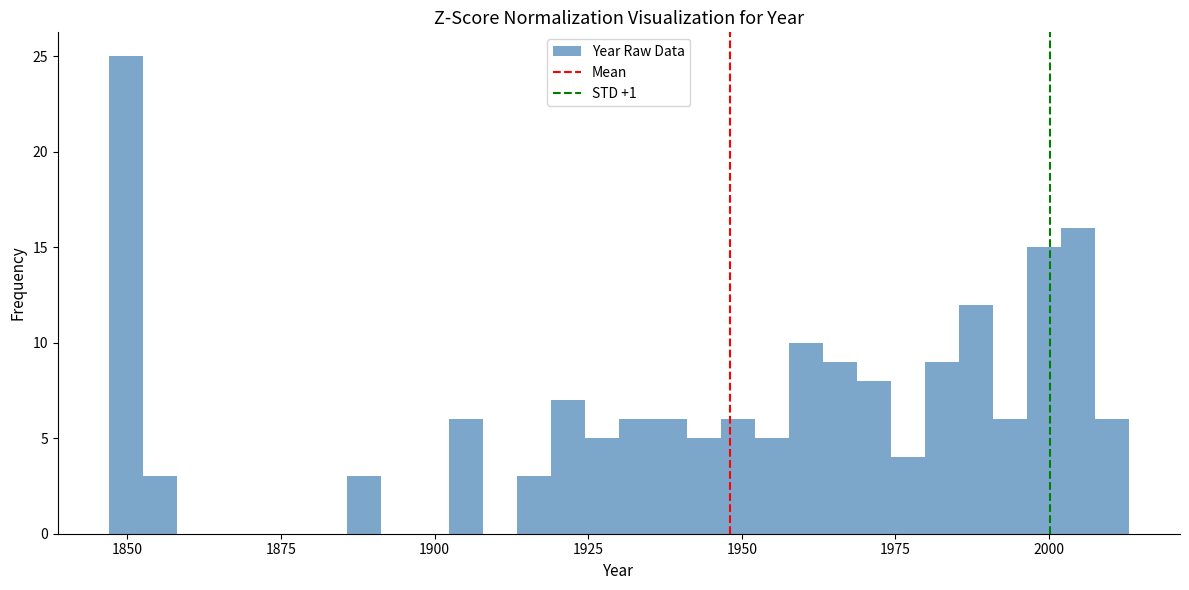

Around what value on the x-axis is the tallest bar? Give the approximate position of its centre, as read against the axis.

1850